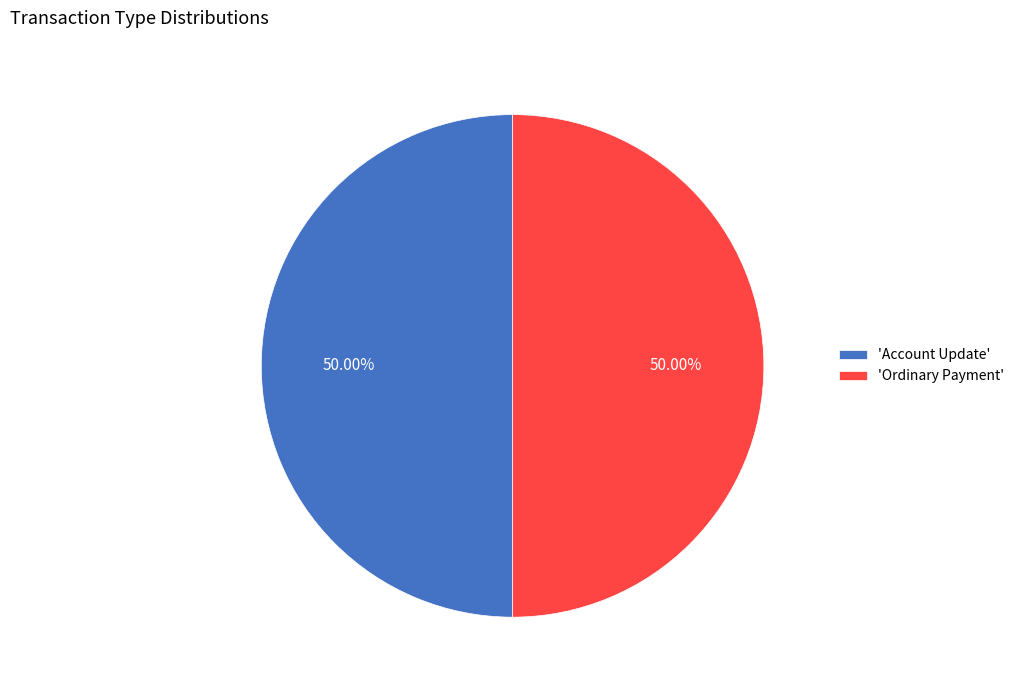

Do 'Ordinary Payment' and 'Account Update' together represent more than half of the pie?

Yes